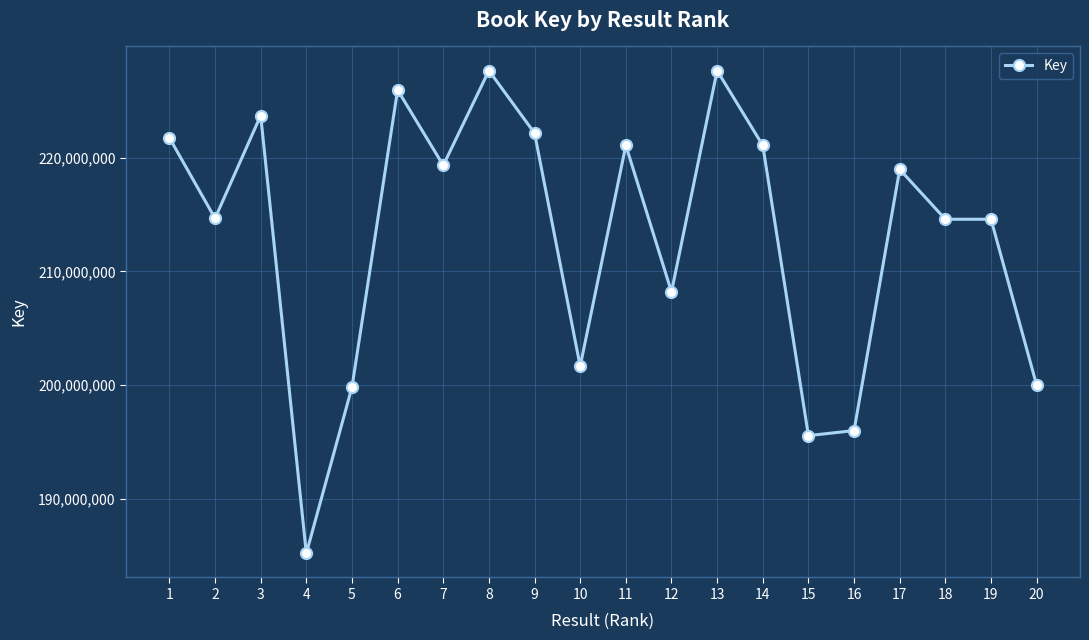

What is the maximum value shown in the chart?

227640867